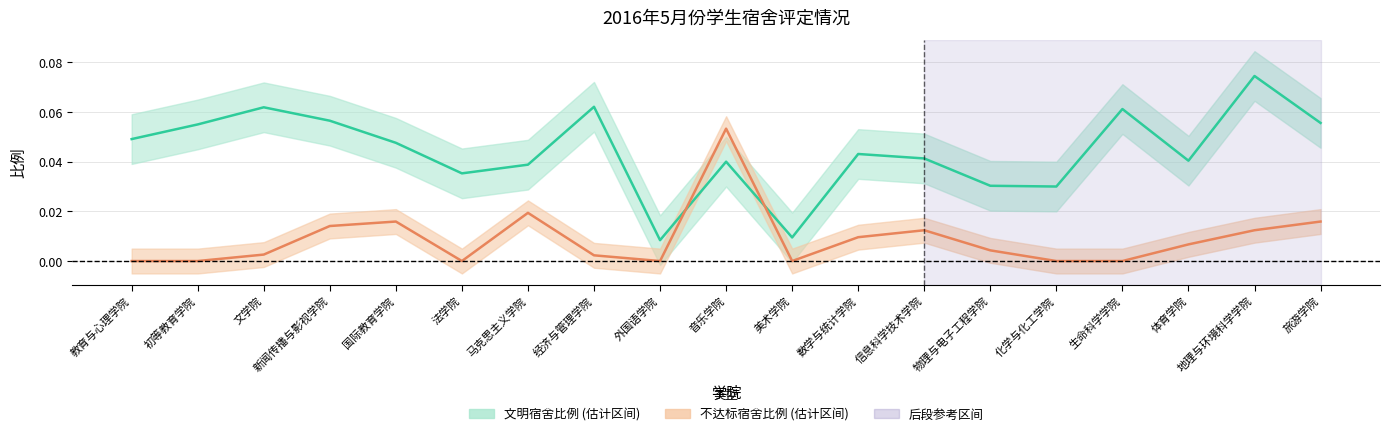

How many interior local valleys does the 文明宿舍比例 series have?

5